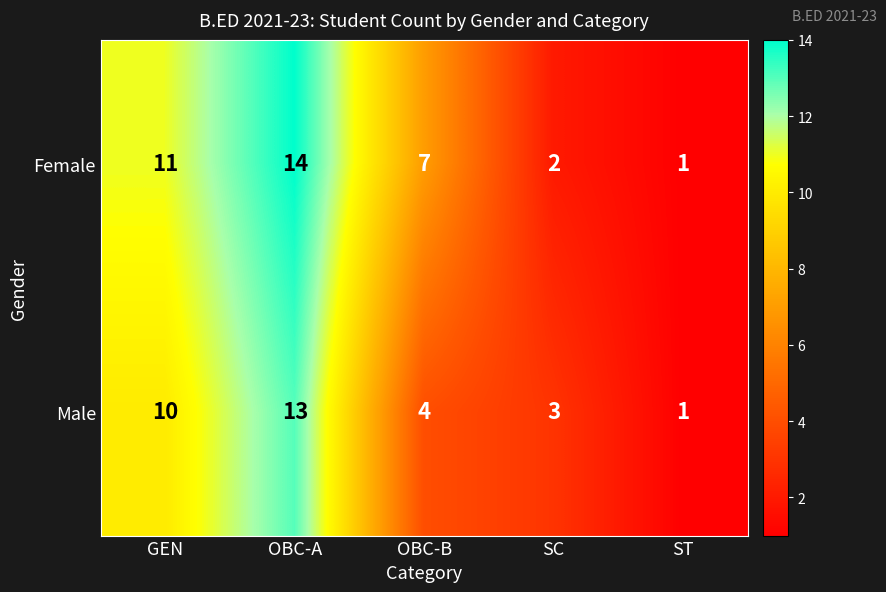

Reading left to right, extract all data points from this chart.

Female: GEN=11	OBC-A=14	OBC-B=7	SC=2	ST=1
Male: GEN=10	OBC-A=13	OBC-B=4	SC=3	ST=1